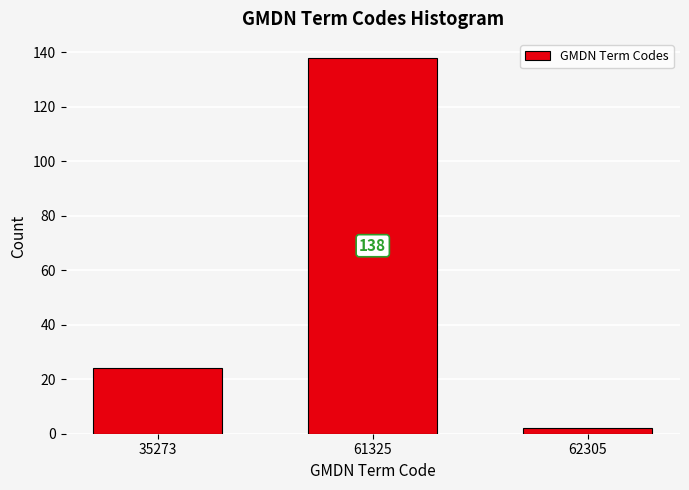

Reading left to right, what are all the values shown in this chart?

35273=24	61325=138	62305=2